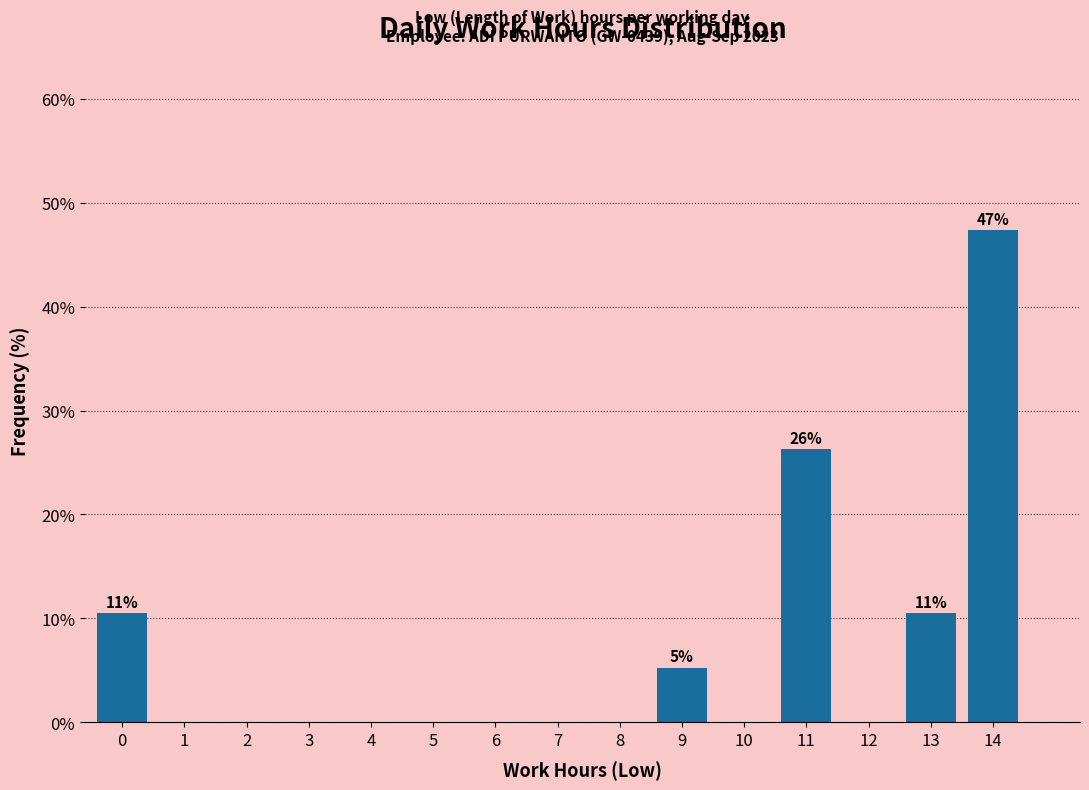

Reading left to right, transcribe all the data shown in this chart.

0=10.5	1=0.0	2=0.0	3=0.0	4=0.0	5=0.0	6=0.0	7=0.0	8=0.0	9=5.3	10=0.0	11=26.3	12=0.0	13=10.5	14=47.4